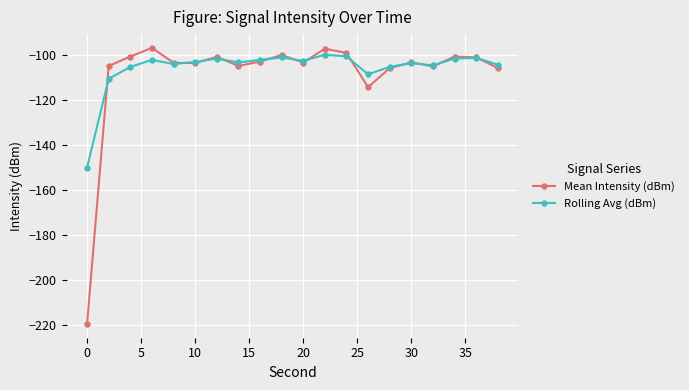

After their last crossing, which series has the higher values: Mean Intensity (dBm) or Rolling Avg (dBm)?

Rolling Avg (dBm)